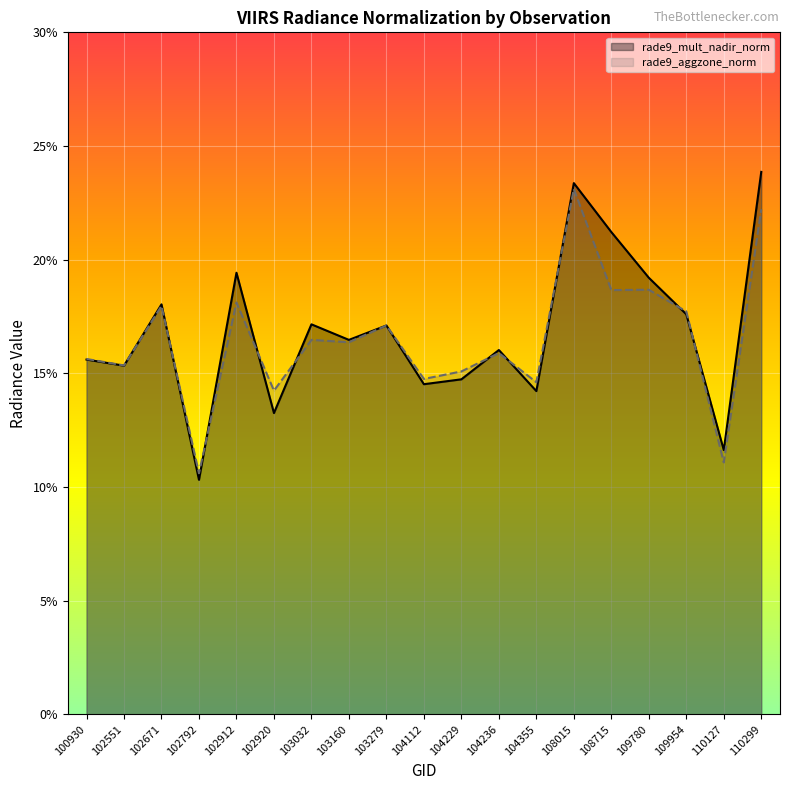

How many values in the rade9_aggzone_norm series are below 16?

9